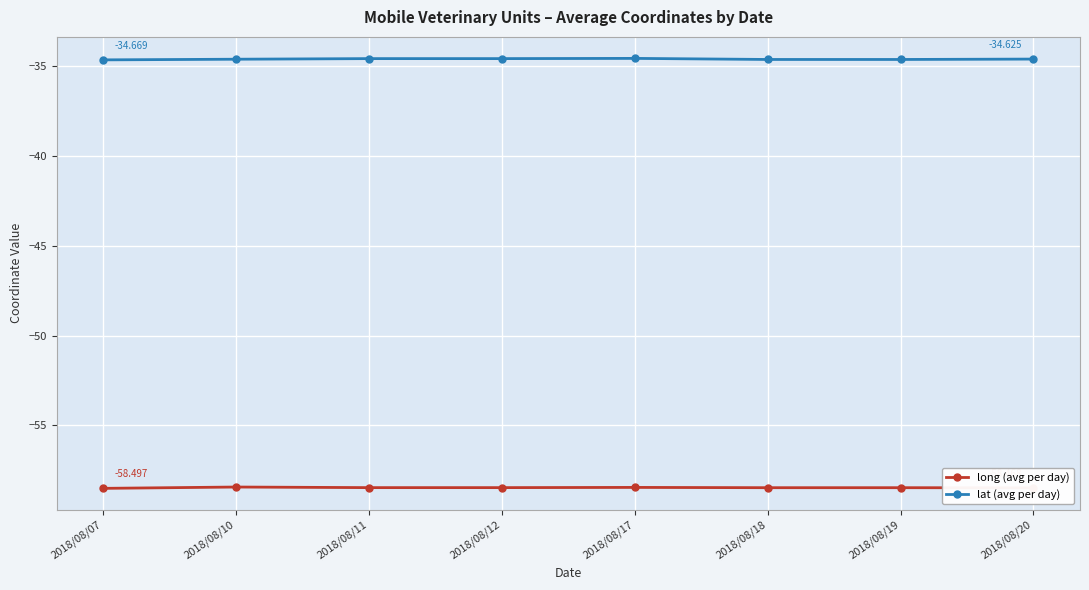

List the series in order of their overall mean, lowest first.

long (avg per day), lat (avg per day)